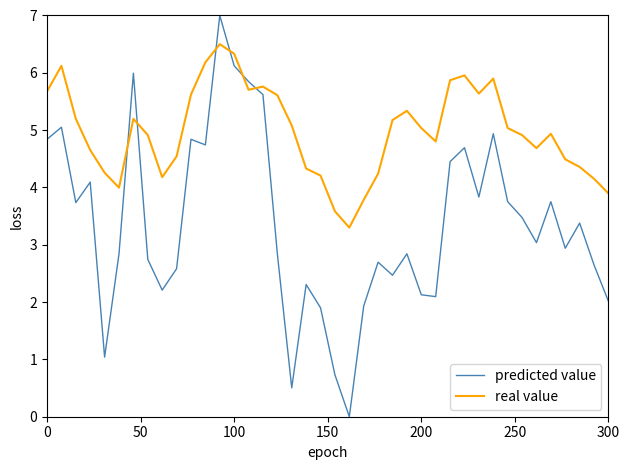

Rank the series by their maximum value, from lowest to highest.

real value, predicted value